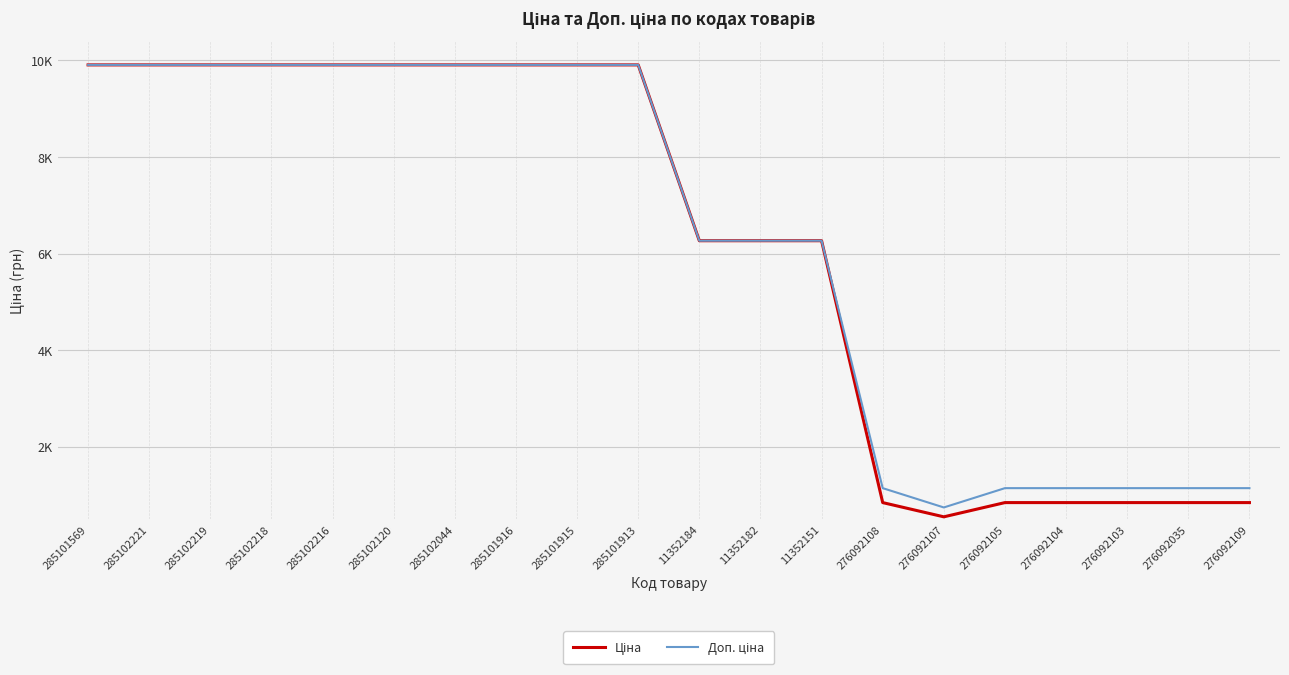

At how many categories does at least one series exceed 9875?

10